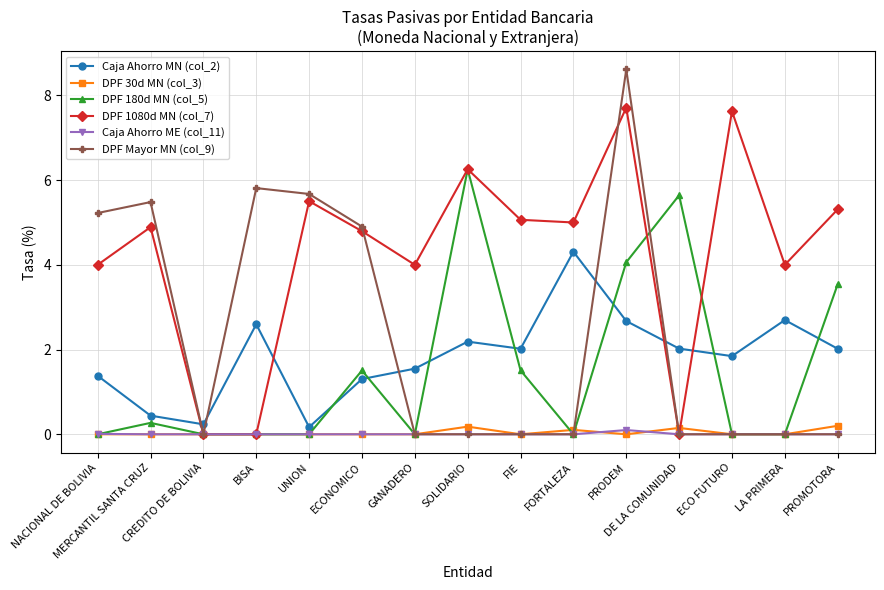

What are all the series names shown in the legend?

Caja Ahorro MN (col_2), DPF 30d MN (col_3), DPF 180d MN (col_5), DPF 1080d MN (col_7), Caja Ahorro ME (col_11), DPF Mayor MN (col_9)